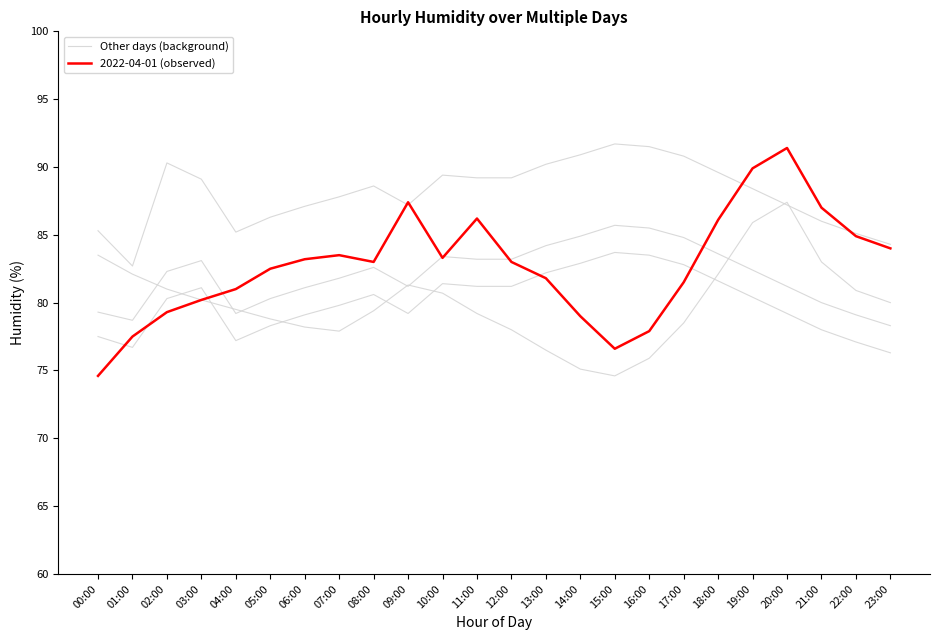

In 2022-04-01 (observed), how many points are lower than both neighbors (excluding endpoints)?

3